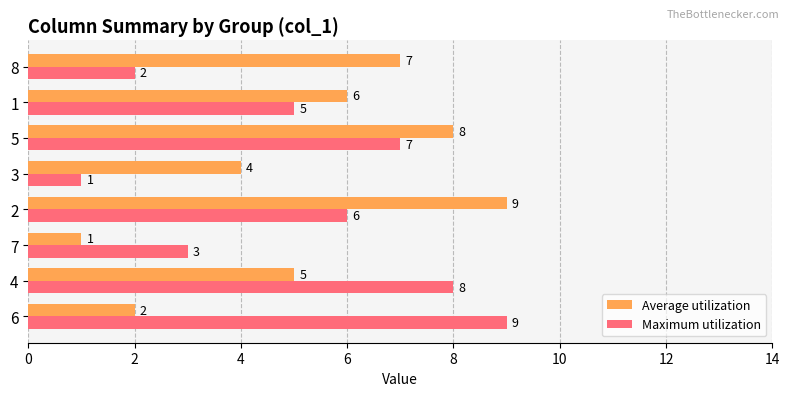

How many Average utilization values are between 4 and 8?

5